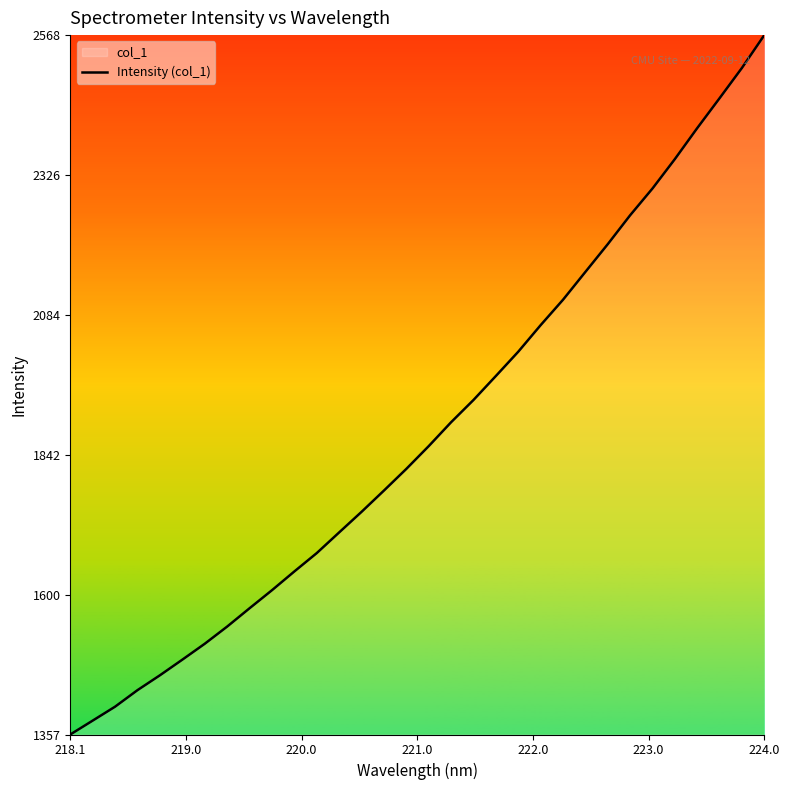

The chart shows a value of 1357.5 at 218.1. True or false?

True